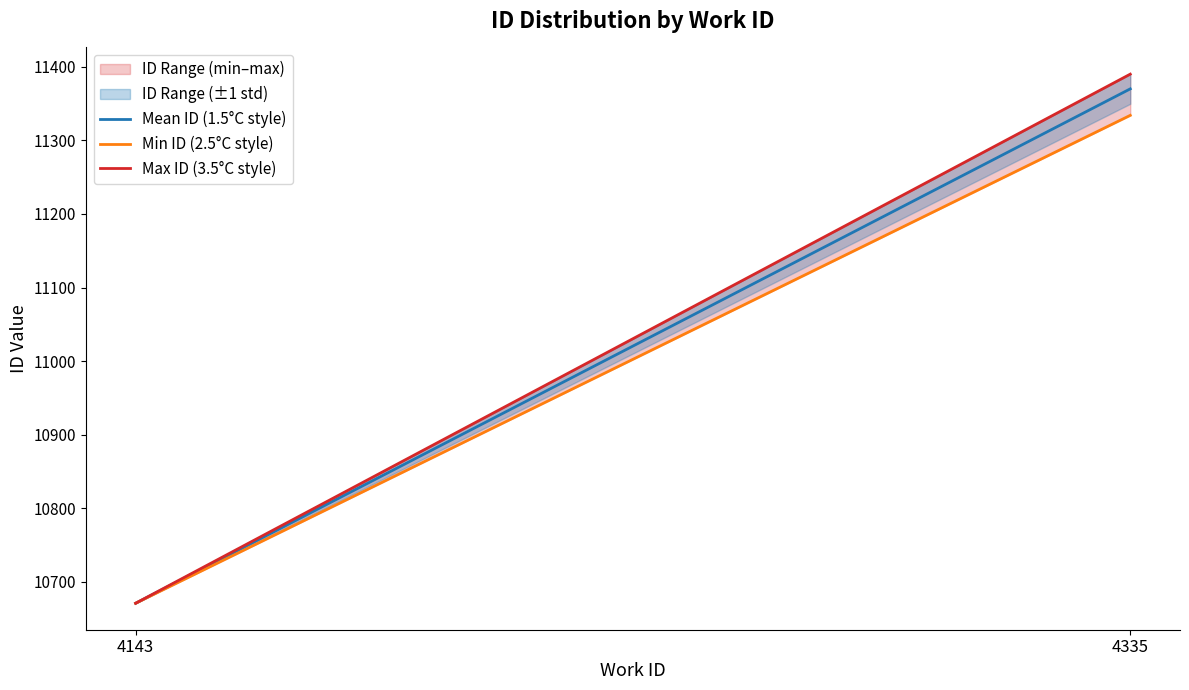

Rank the series by their average value, from highest to lowest.

Max ID (3.5°C style), Mean ID (1.5°C style), Min ID (2.5°C style)